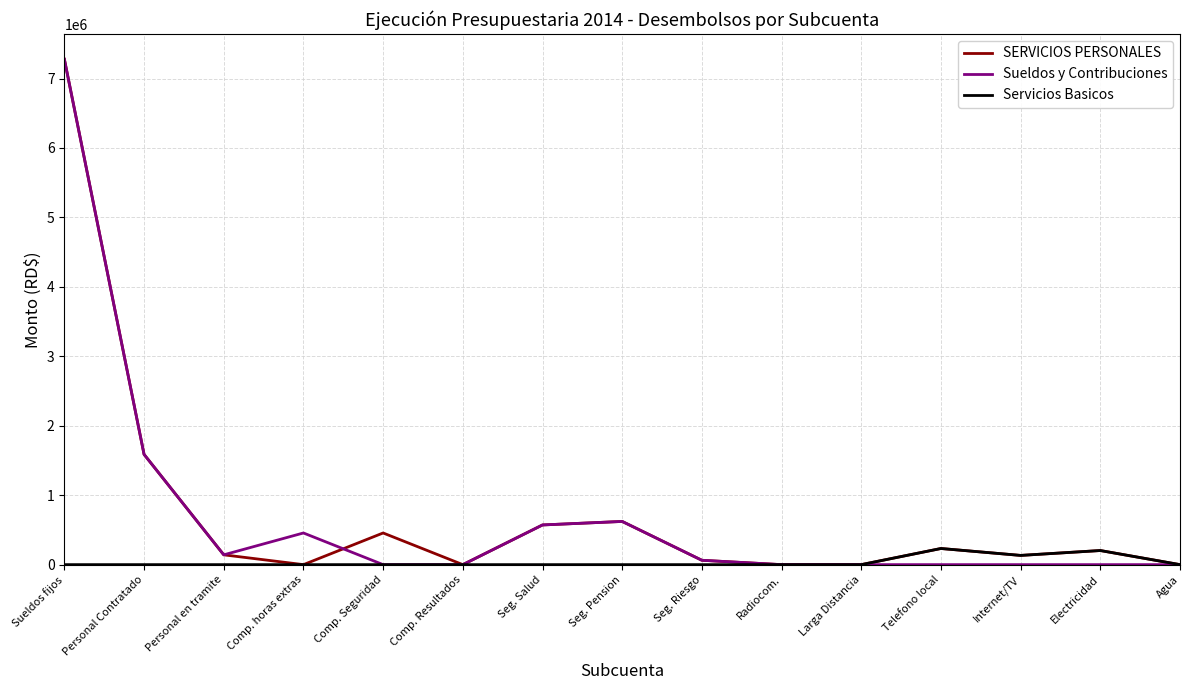

At which category is the sum across all series the highest?

Sueldos fijos